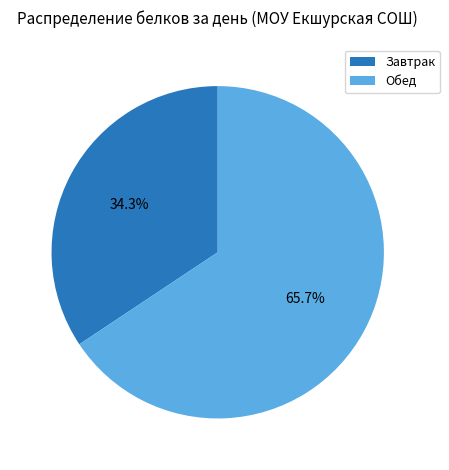

To the nearest percent, what is the difference between the Обед and Завтрак slice percentages?

31%